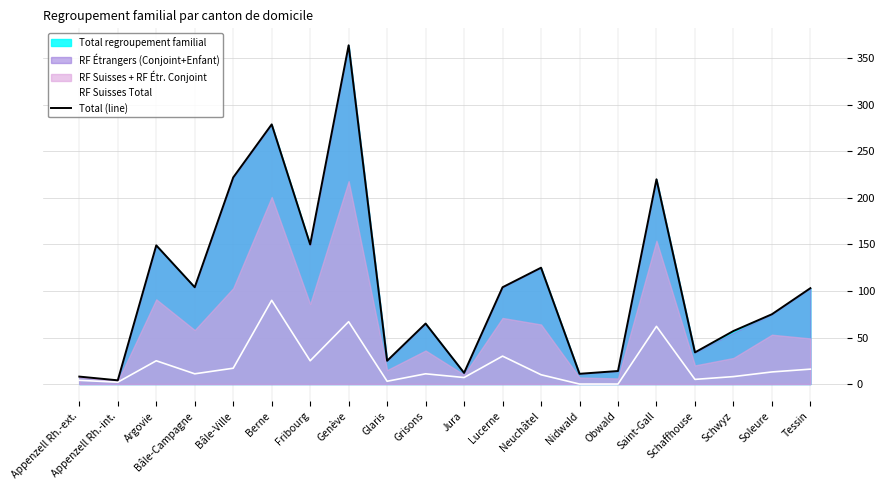

True or false: Total (line) has a value of 29 at Grisons.

False